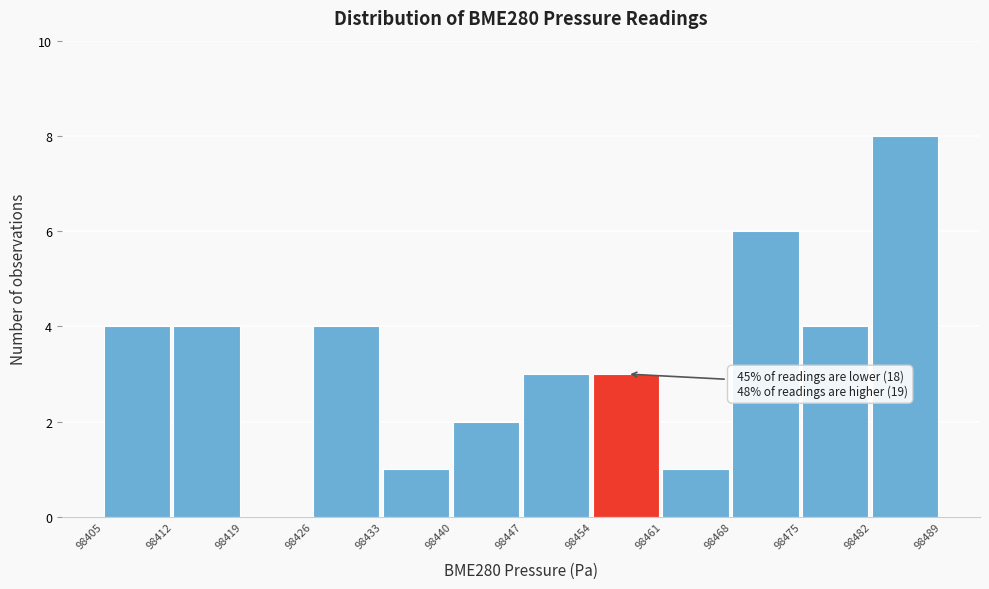

Which range on the x-axis has the tallest bar?

98482 to 98489